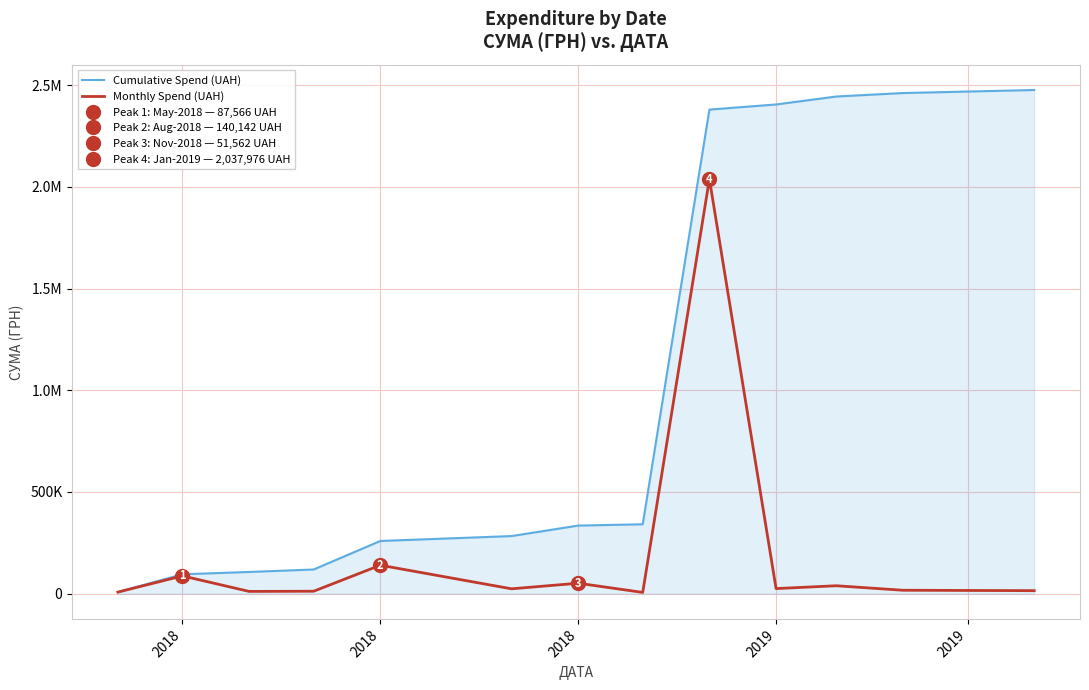

Which series has the largest total across all categories?

Cumulative Spend (UAH)